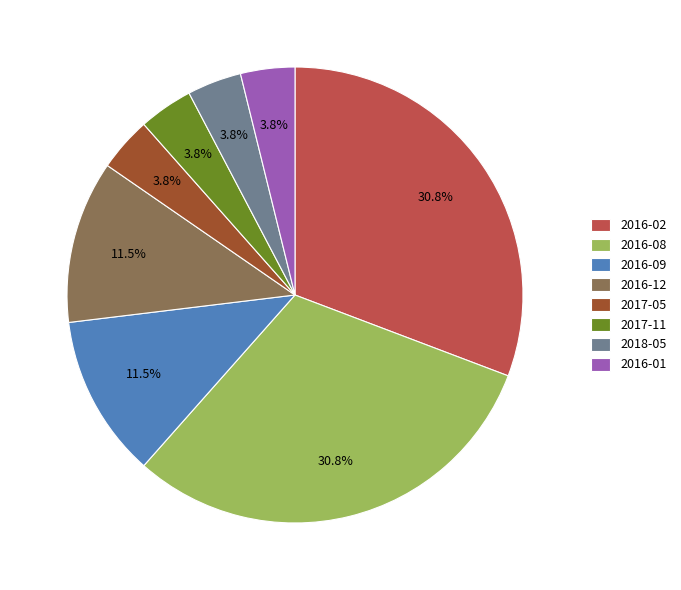

What portion of the pie excludes 2016-12?

88.5%